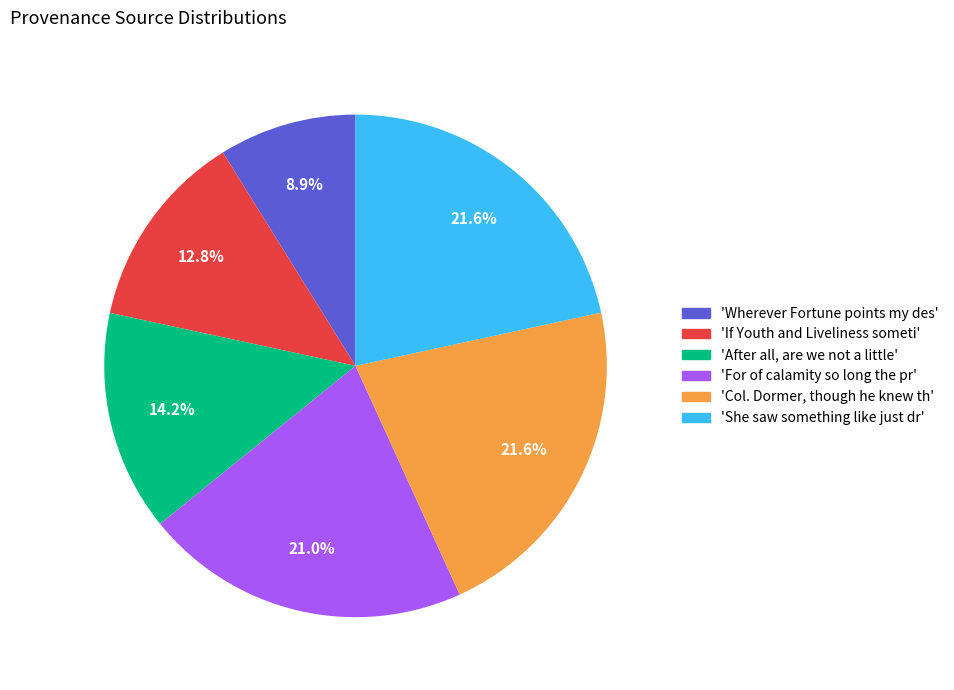

Is there a majority slice in this chart?

No